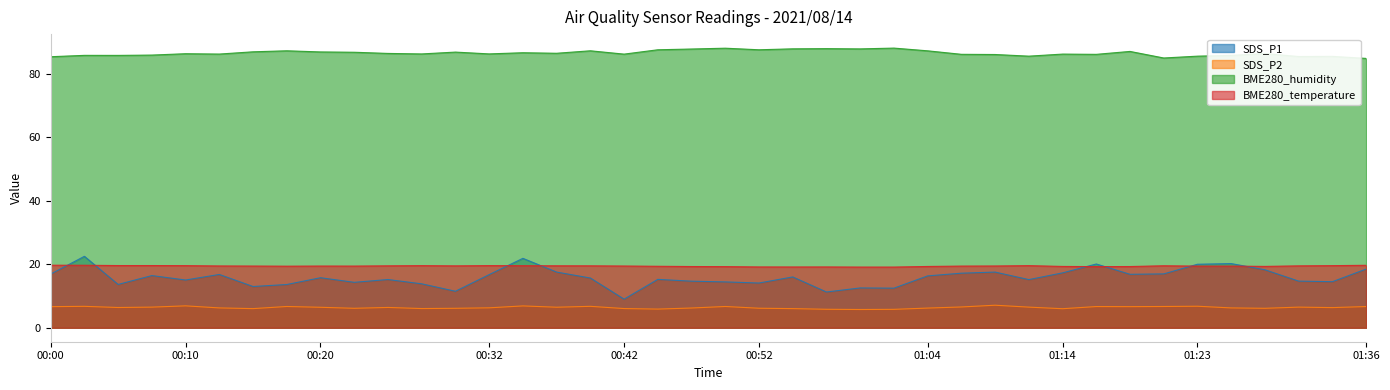

True or false: SDS_P1 and BME280_temperature cross at least once.

True